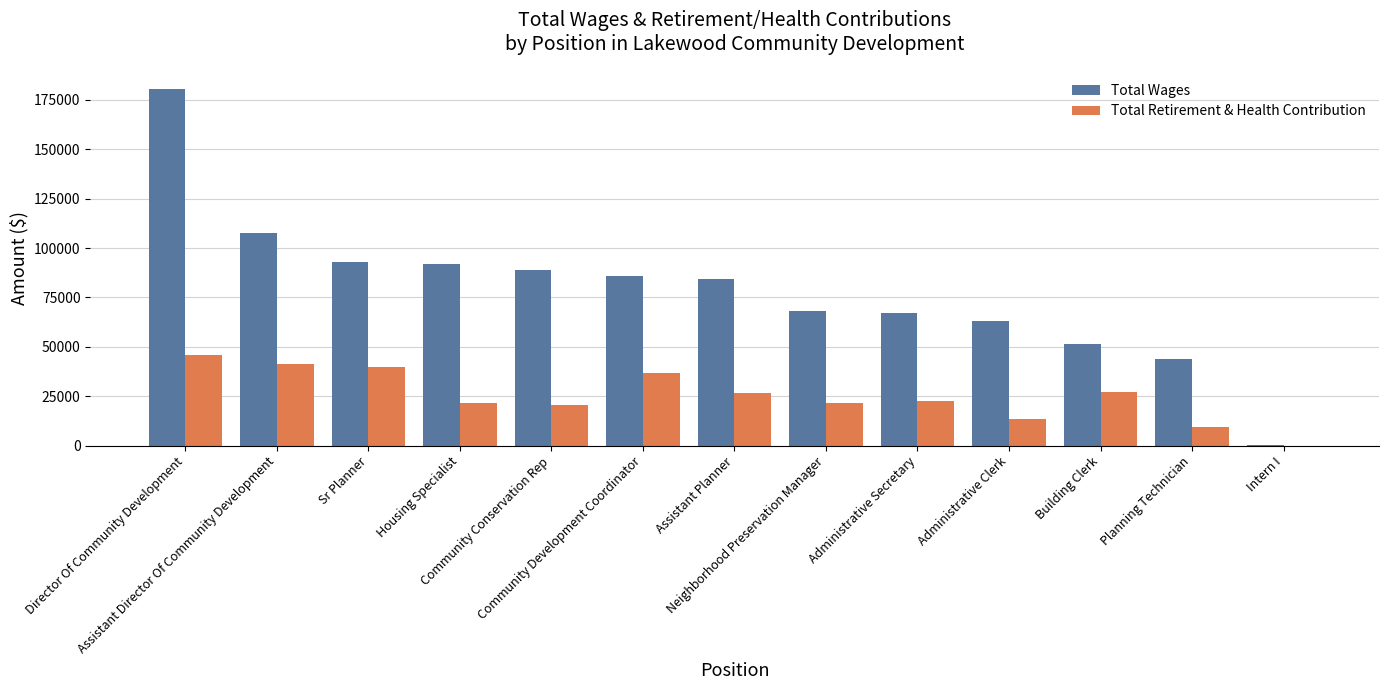

Are the bars grouped side by side (vs. stacked)?

Yes